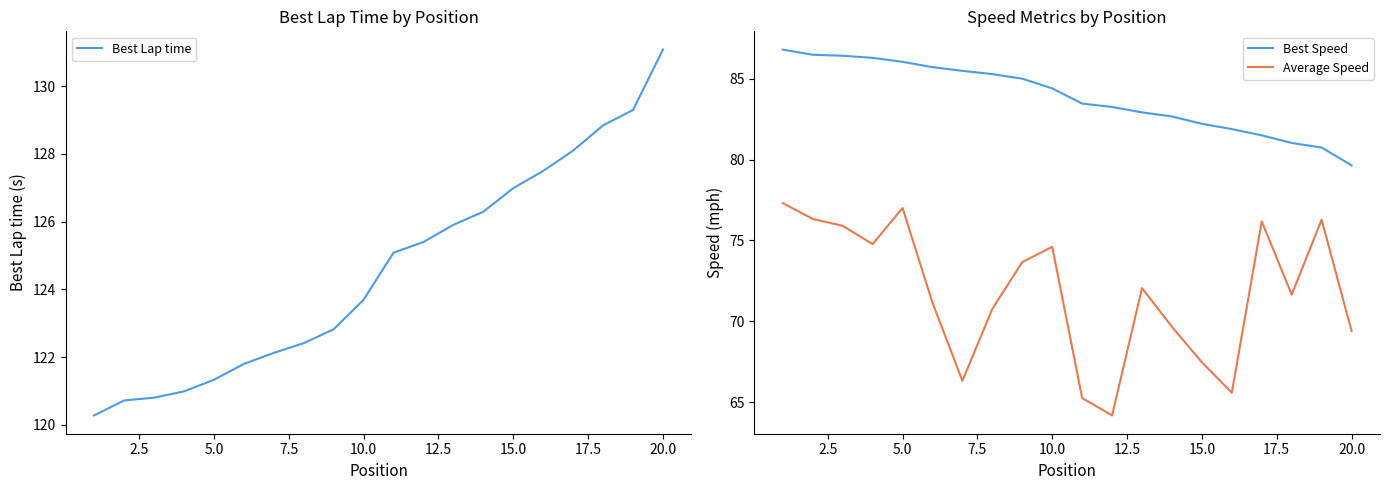

True or false: Average Speed and Best Speed cross at least once.

False